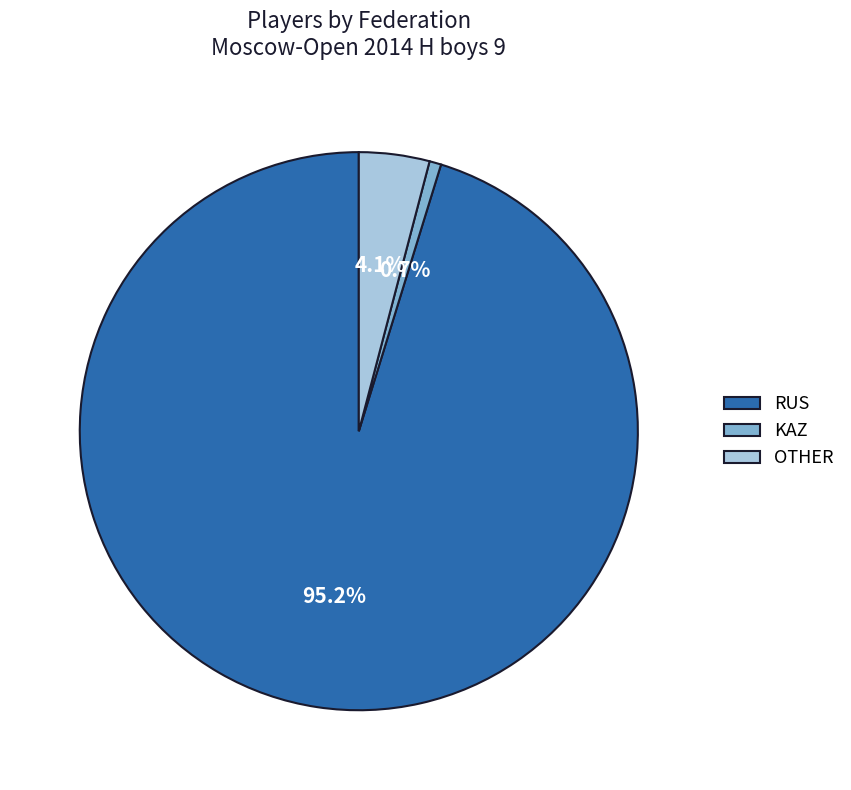

What percentage is NOT represented by OTHER?

95.9%